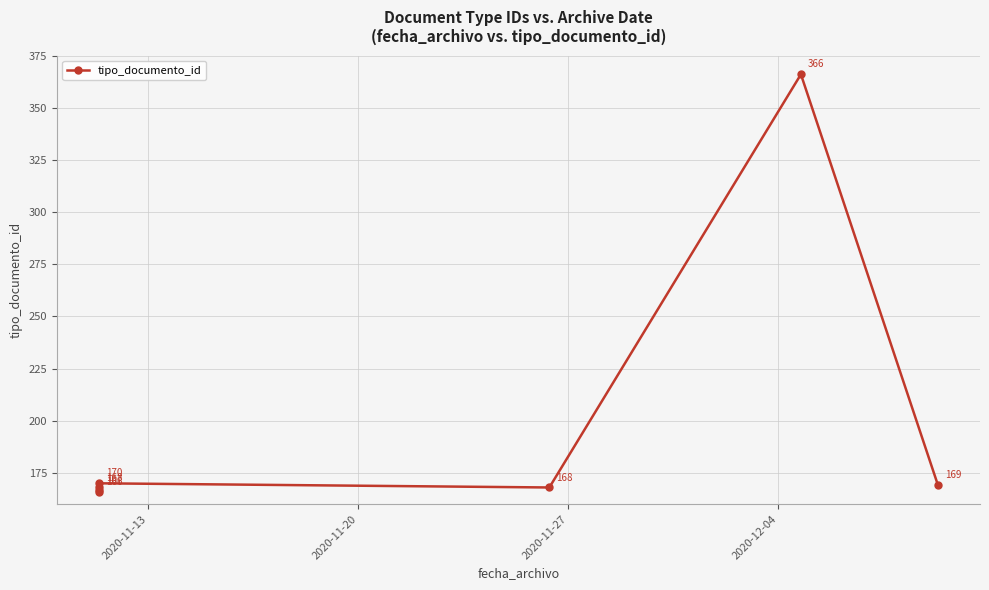

Does the chart have visible grid lines?

Yes